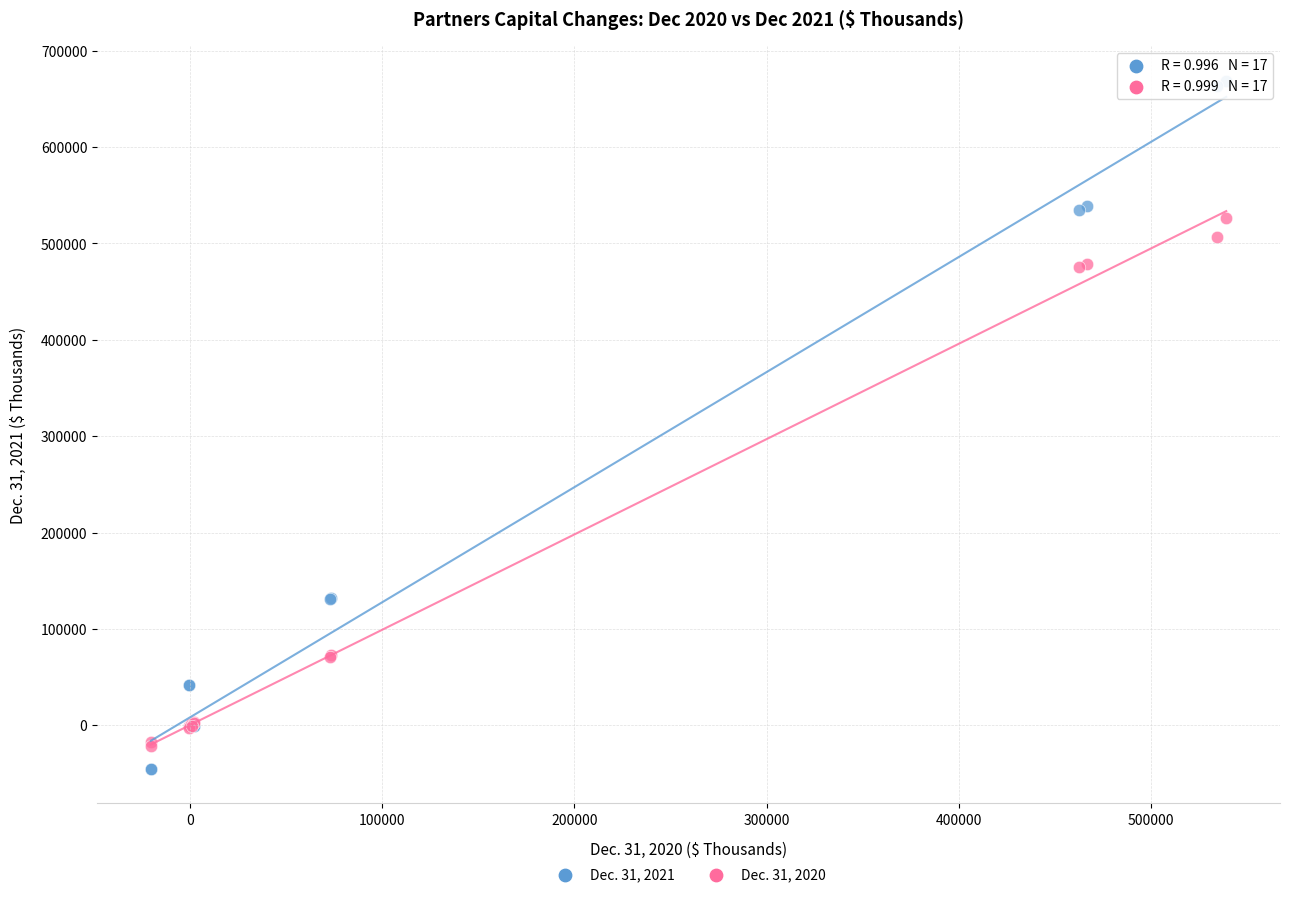

Which series contains the lowest Y value?

Dec. 31, 2021